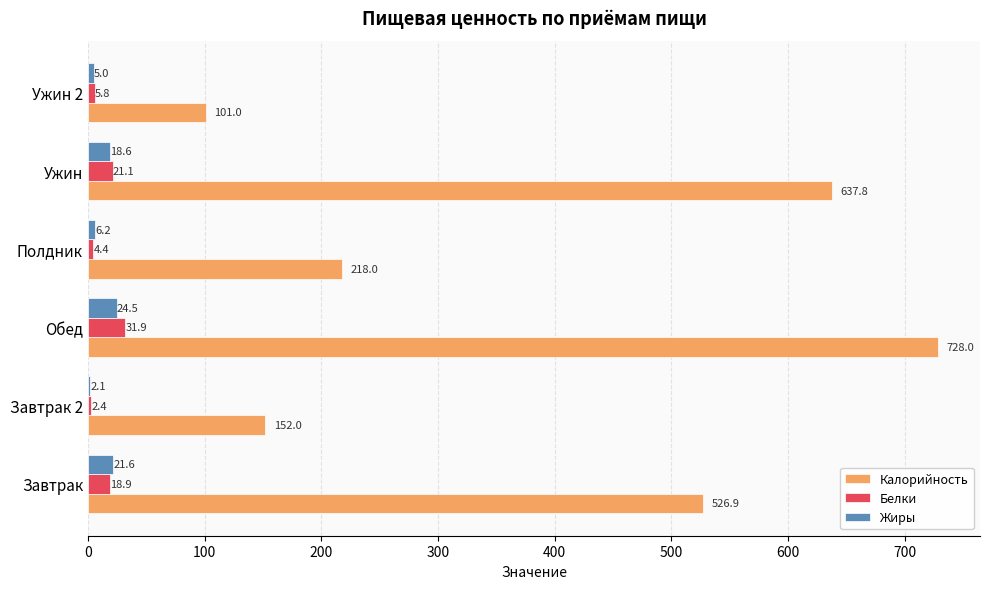

Which series has the largest range (max minus min)?

Калорийность